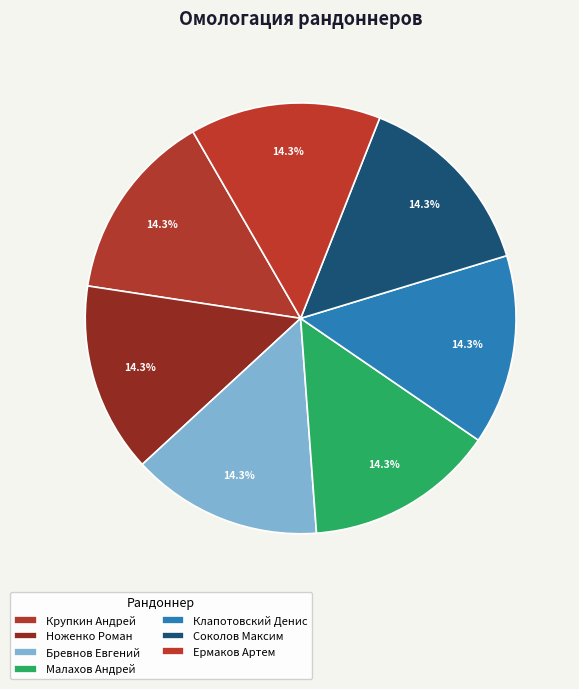

Is there a majority slice in this chart?

No